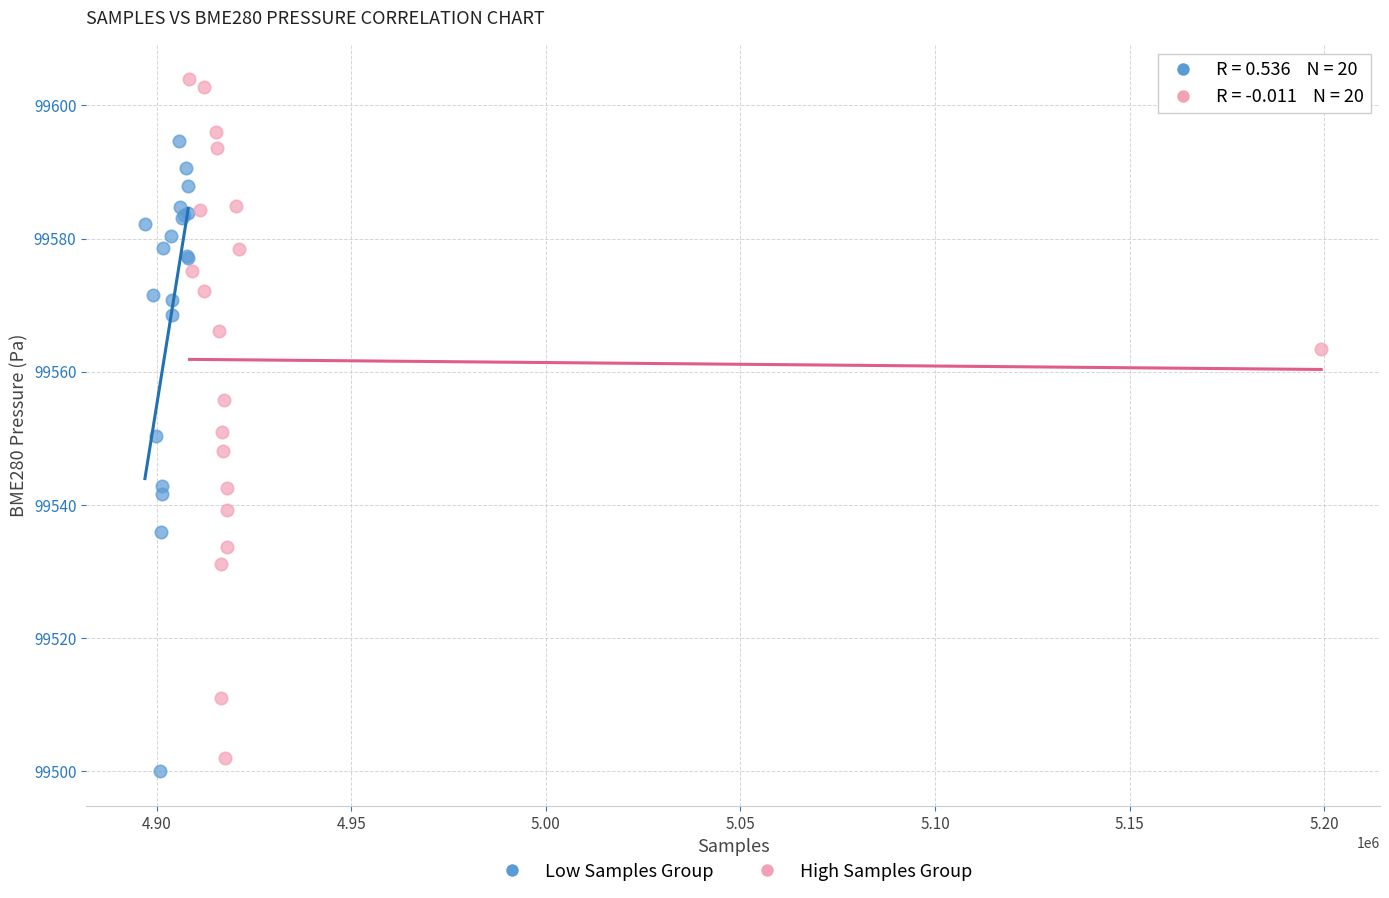

Which series has the largest Y range (max minus min)?

High Samples Group